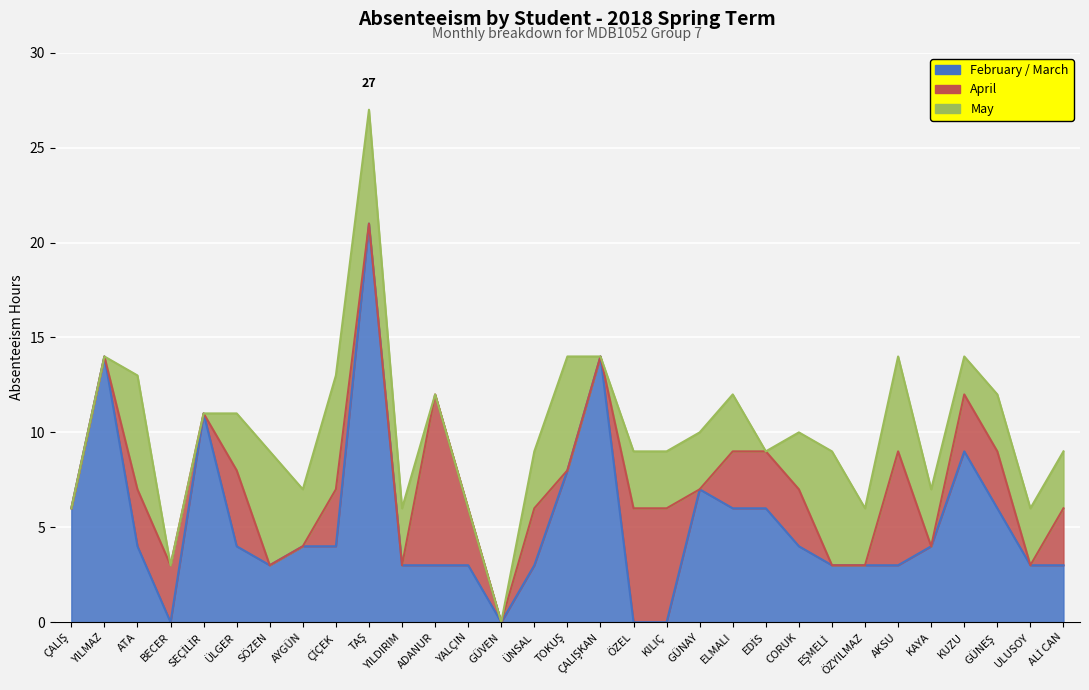

The May series shows 3 at ÖZEL. True or false?

True